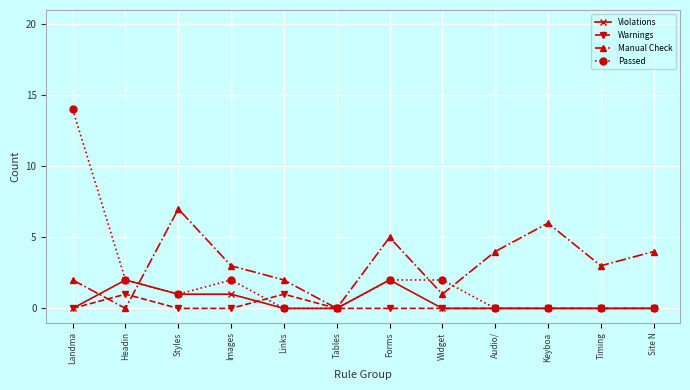

At which category does the chart reach its peak across all series?

Landma